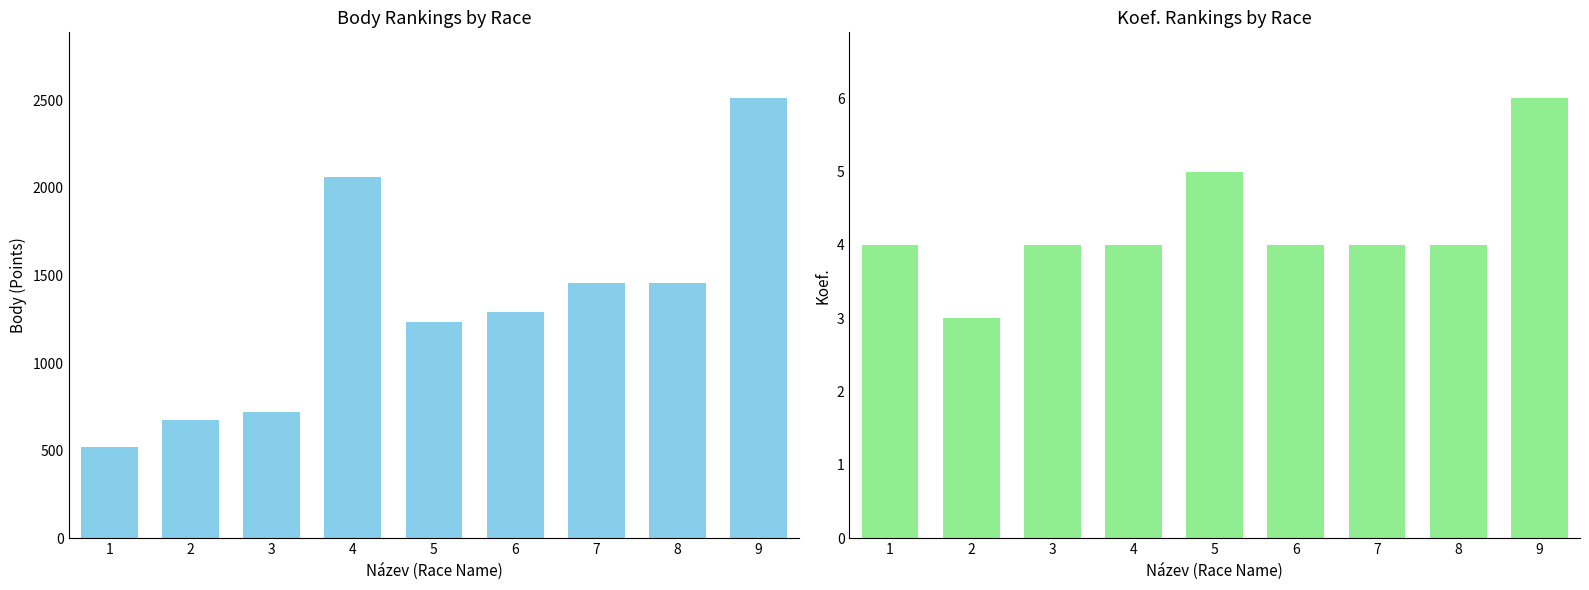

What is the smallest value displayed?

3